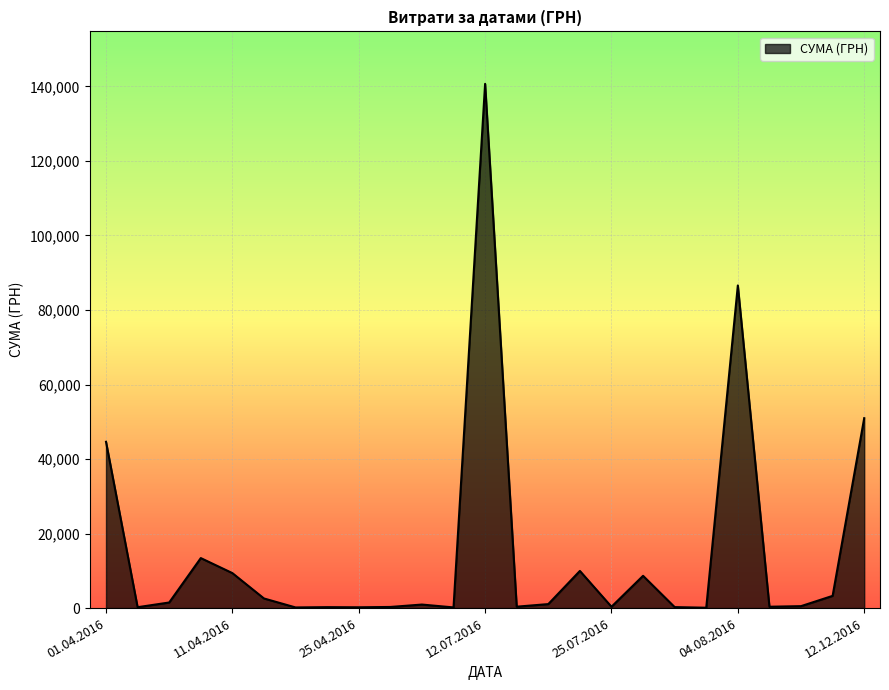

What is the maximum value shown in the chart?

140706.2